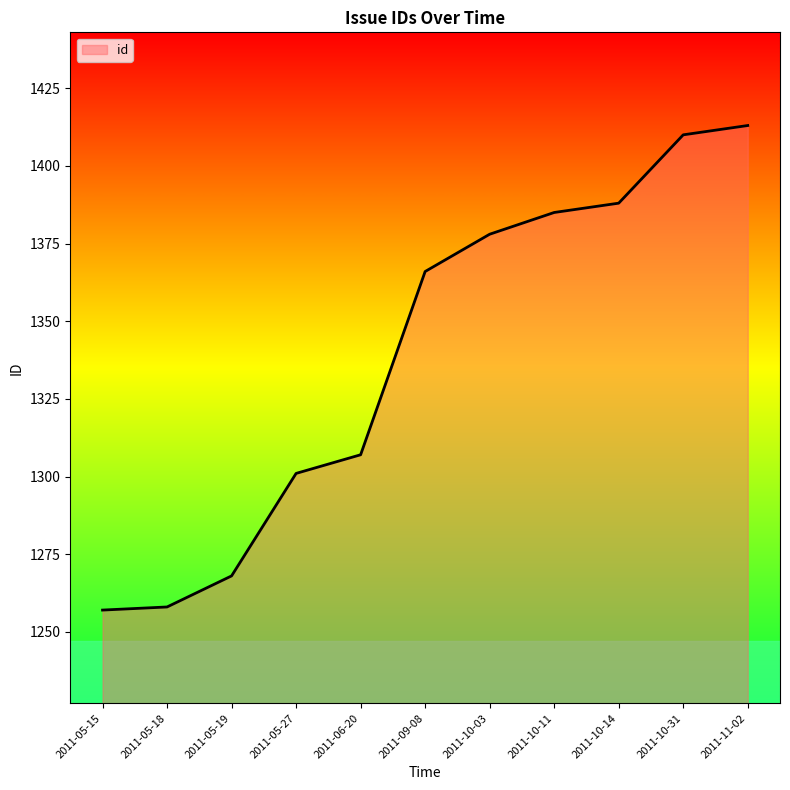

Count the number of categories in the chart.

11